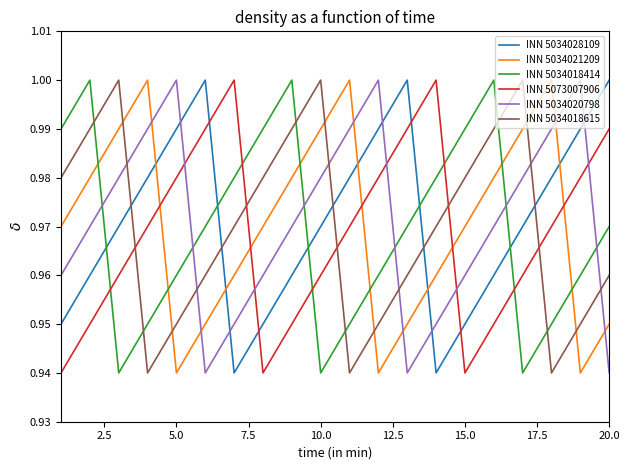

How many lines are shown in the chart?

6